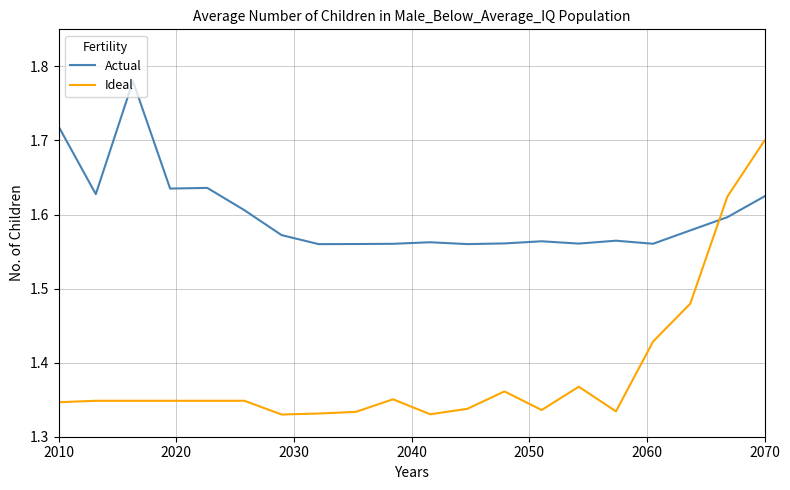

List the series in order of their peak value, lowest first.

Ideal, Actual